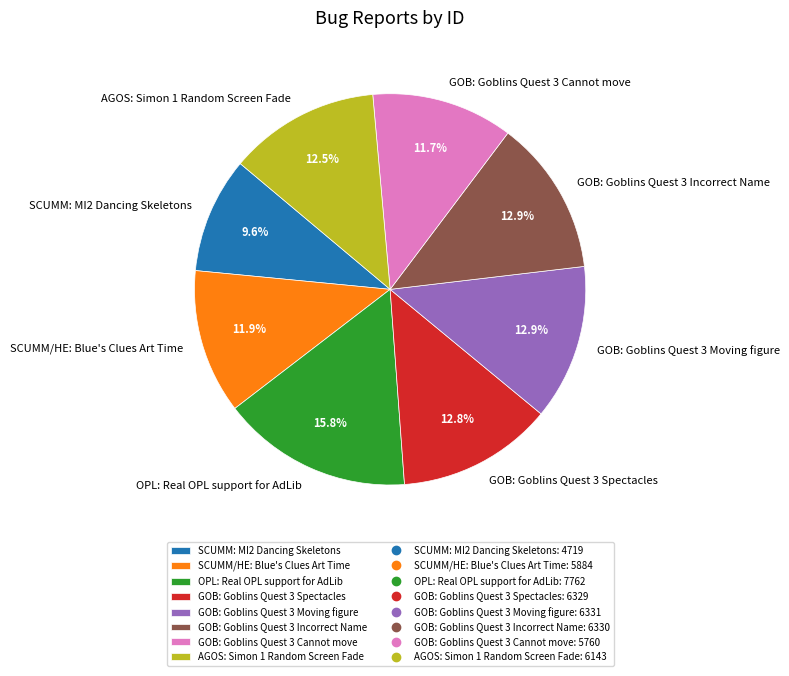

Count the number of slices in the pie.

8